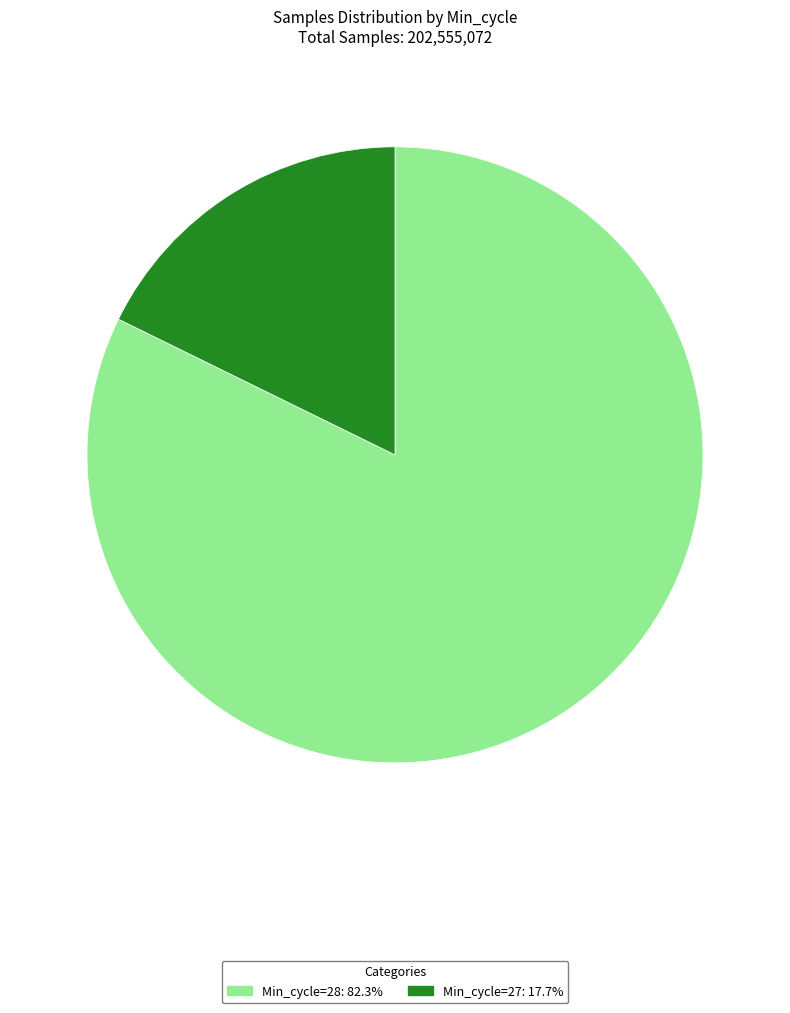

Is there a majority slice in this chart?

Yes